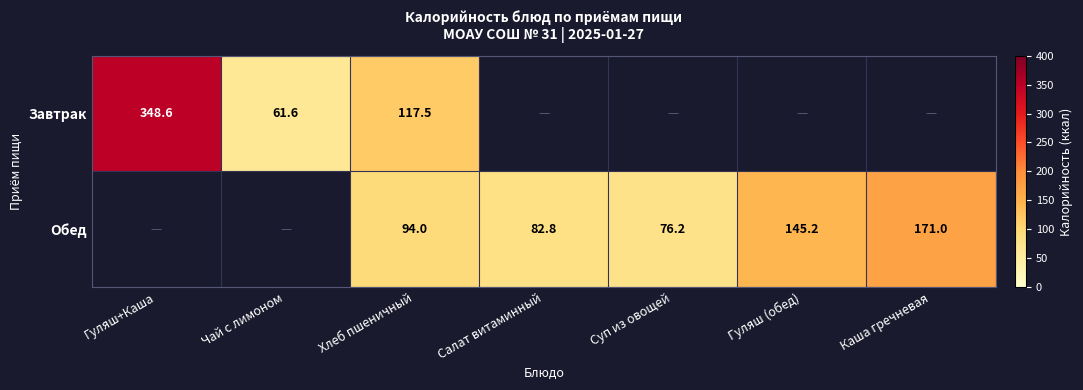

Is it true that Завтрак equals 348.6 at Гуляш+Каша?

True